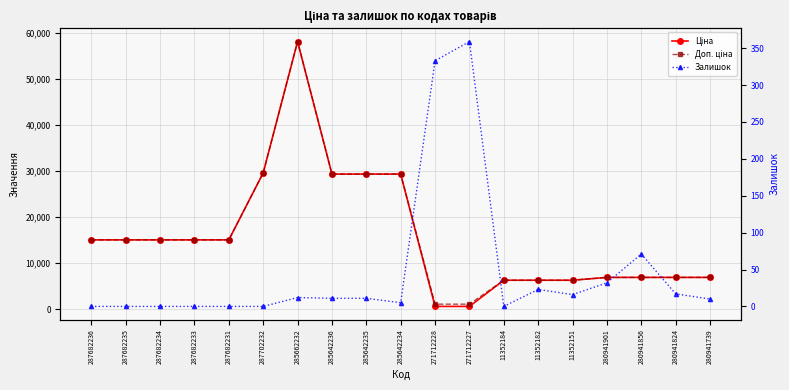

How many values in the Залишок series are below 11?

9